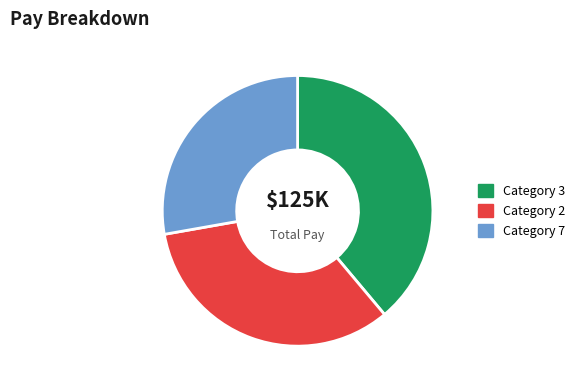

Is there any slice that represents more than half of the pie?

No